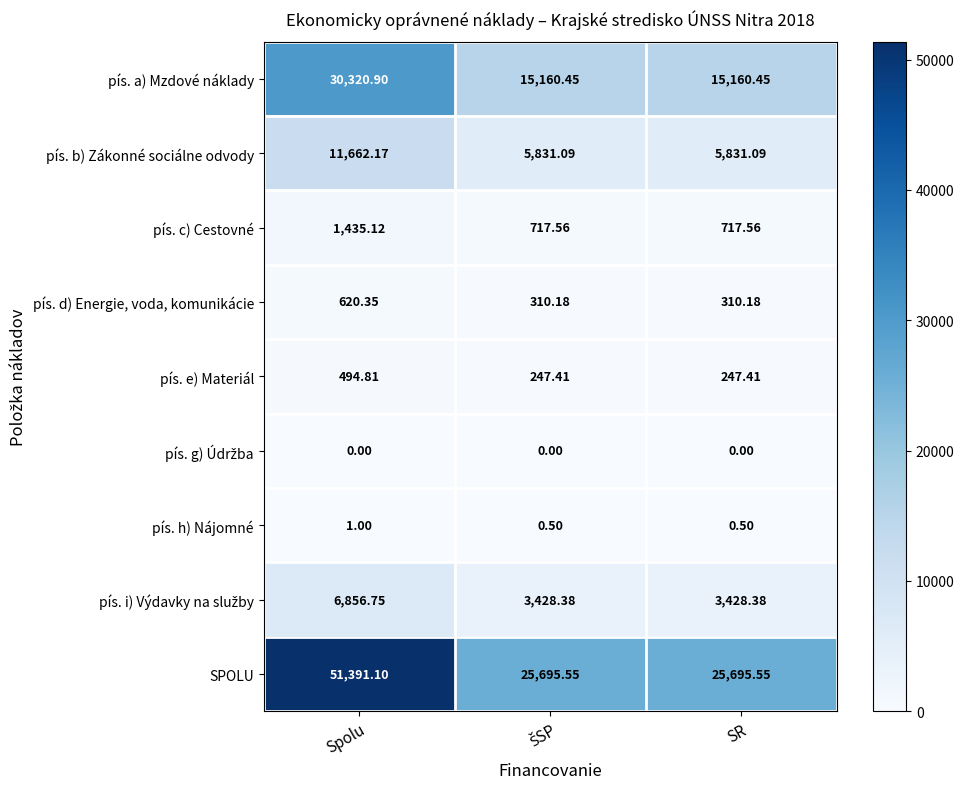

Which series has the largest total across all categories?

SPOLU